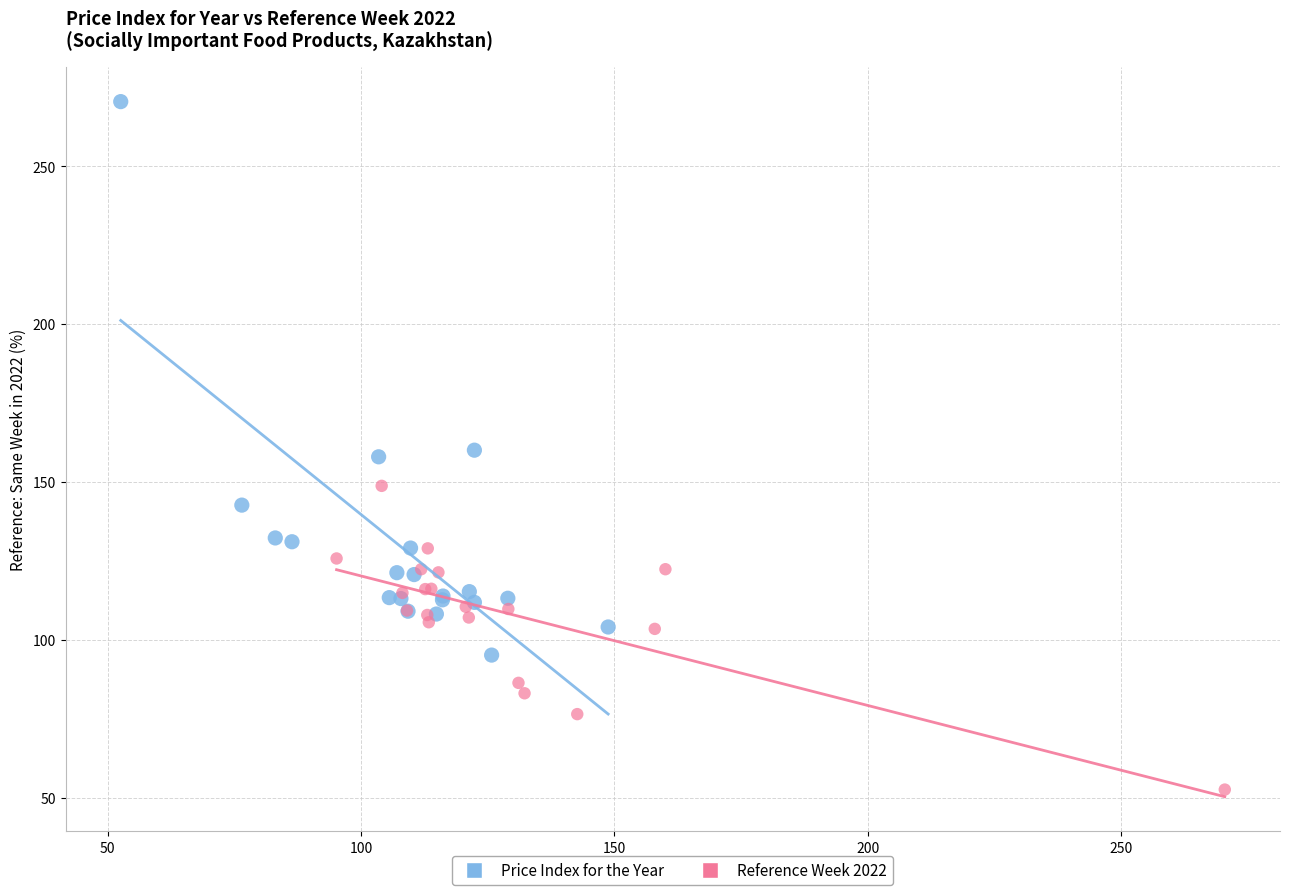

Which series has the largest Y range (max minus min)?

Price Index for the Year